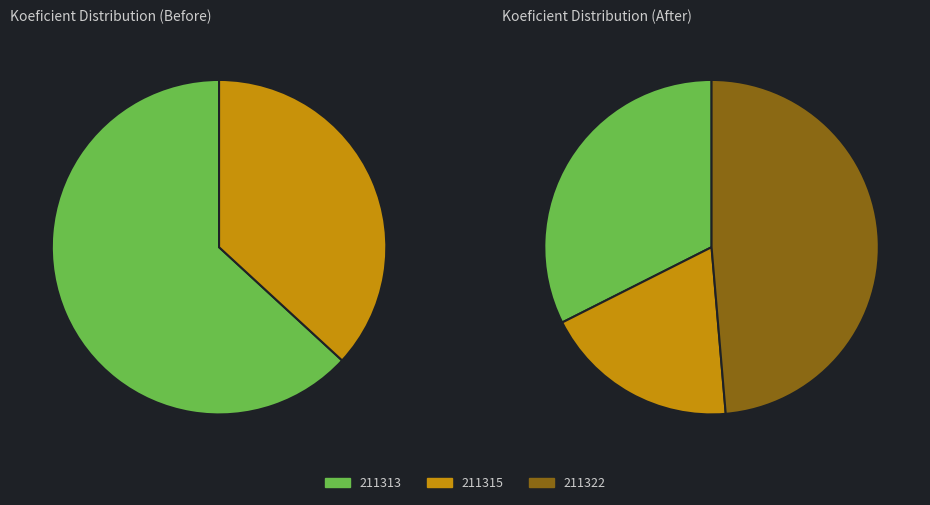

Do 211313 and 211322 together represent more than half of the pie?

Yes